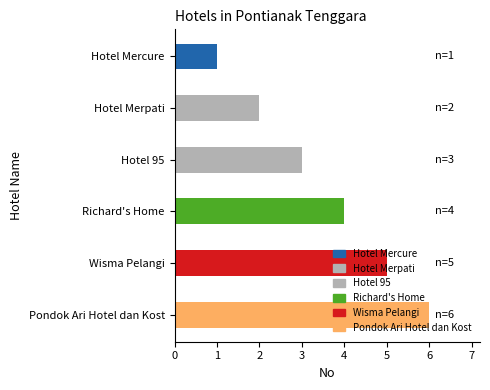

Which category has the lowest value across all series?

Hotel Mercure